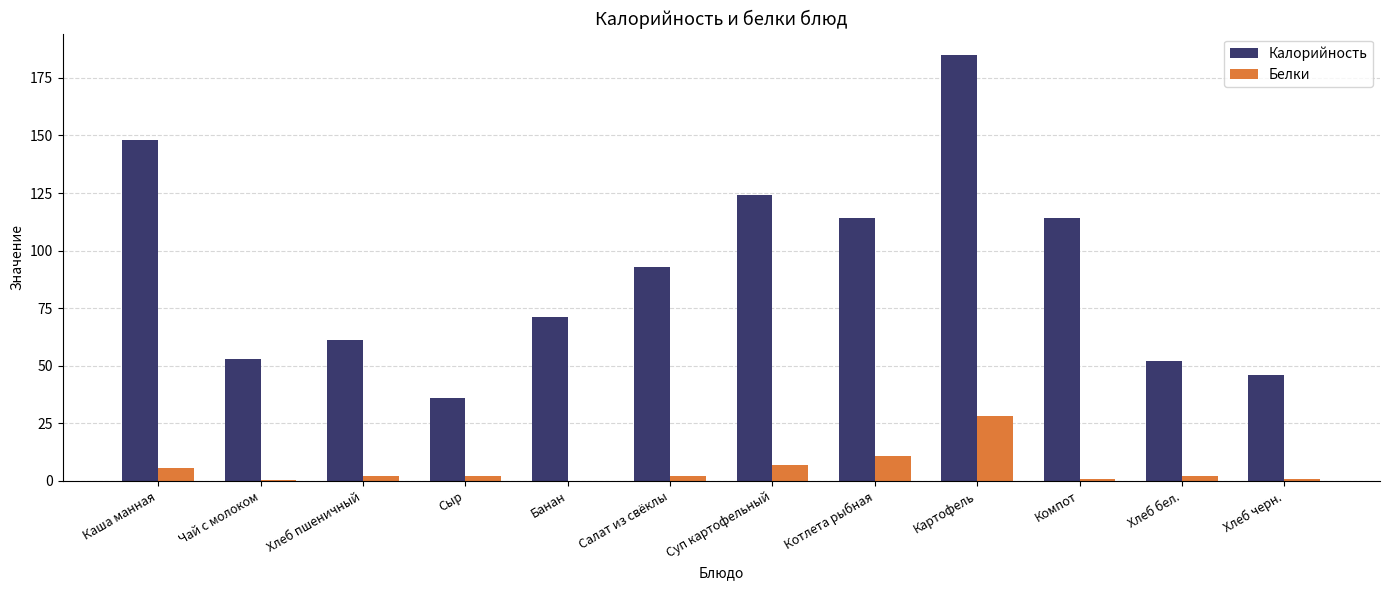

The value of Калорийность at Банан is 94.2. True or false?

False